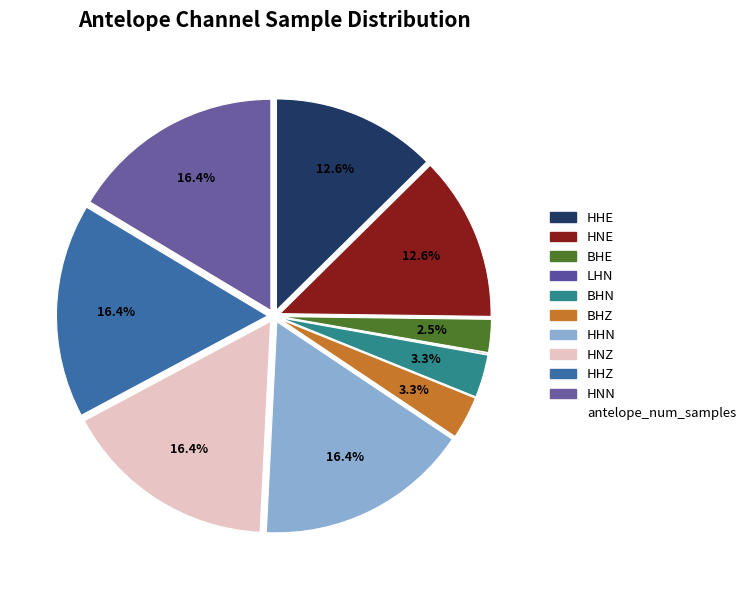

How many slices are in this pie chart?

10